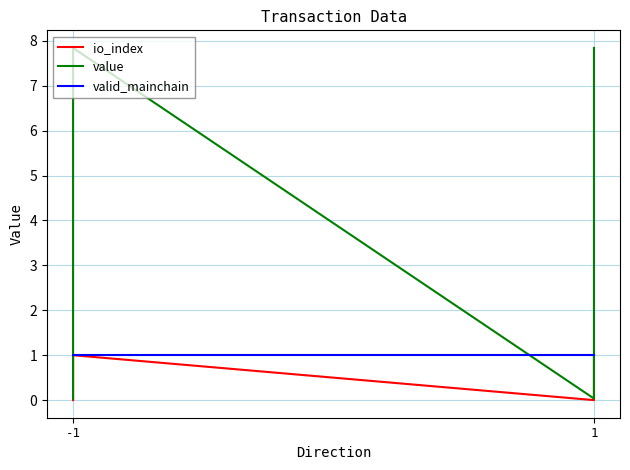

True or false: value and io_index cross at least once.

False